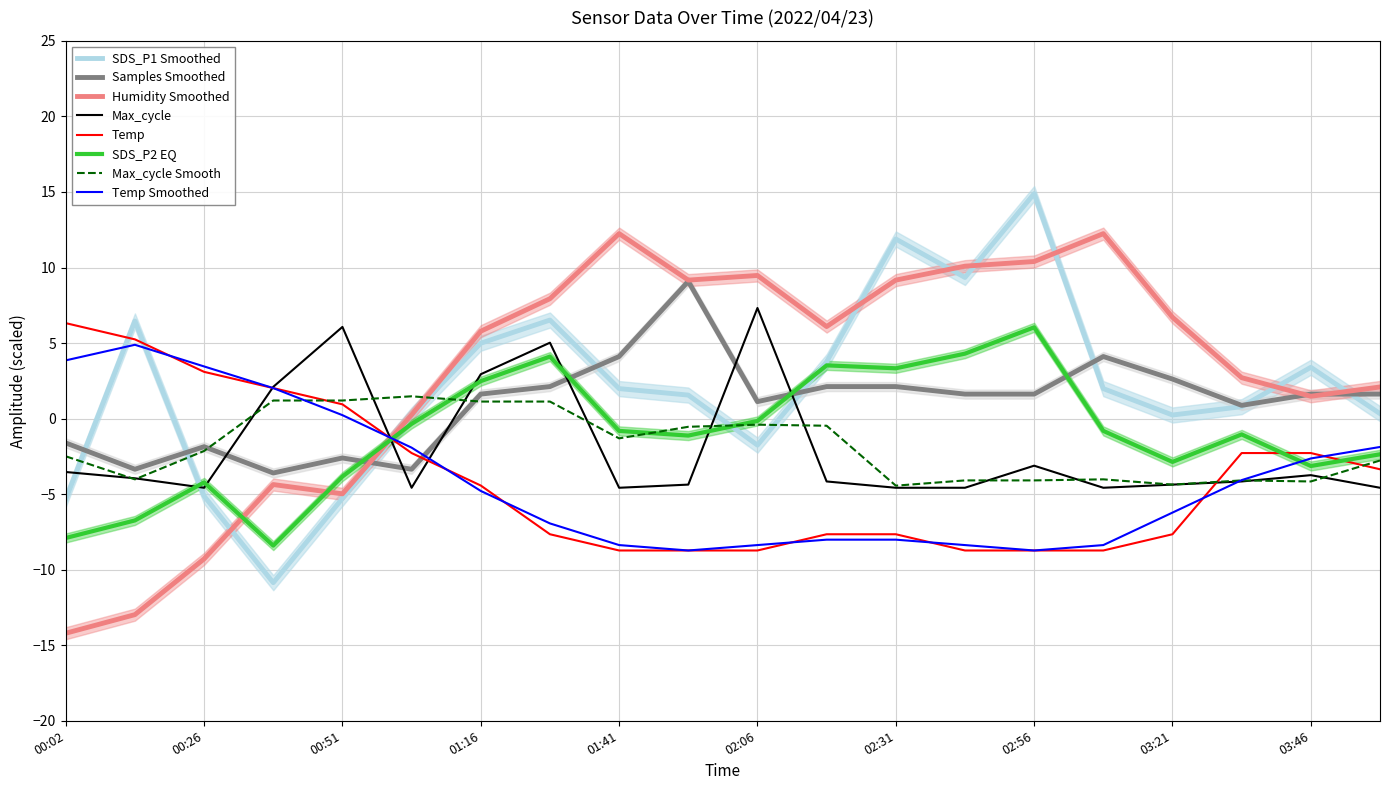

What is the value of the SDS_P2 point at the 15th from the left?

6.0